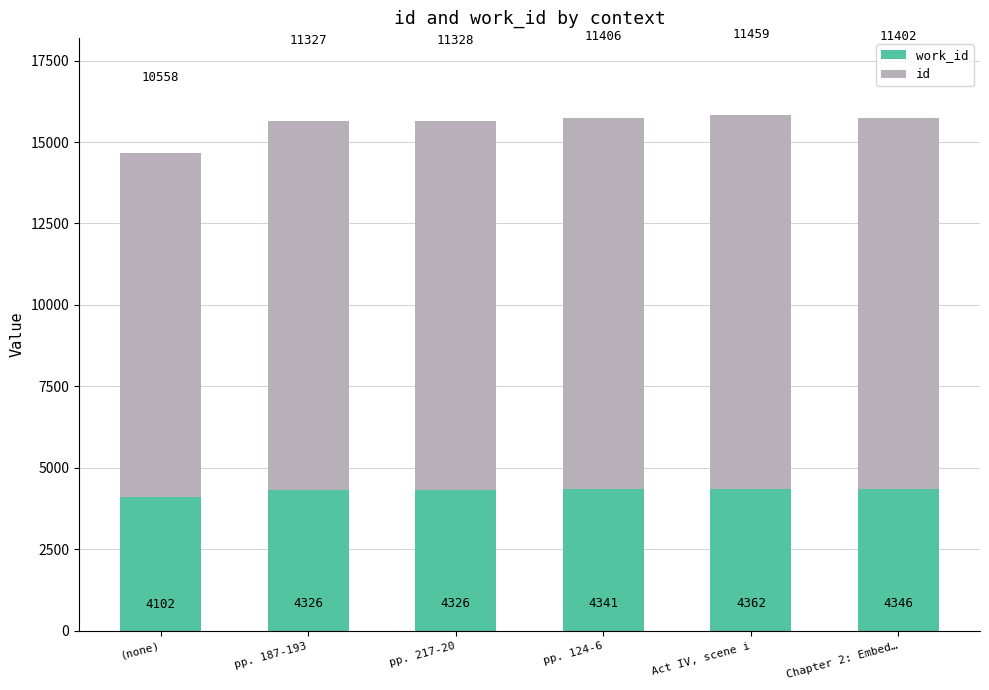

At which category is the sum across all series the highest?

Act IV, scene i